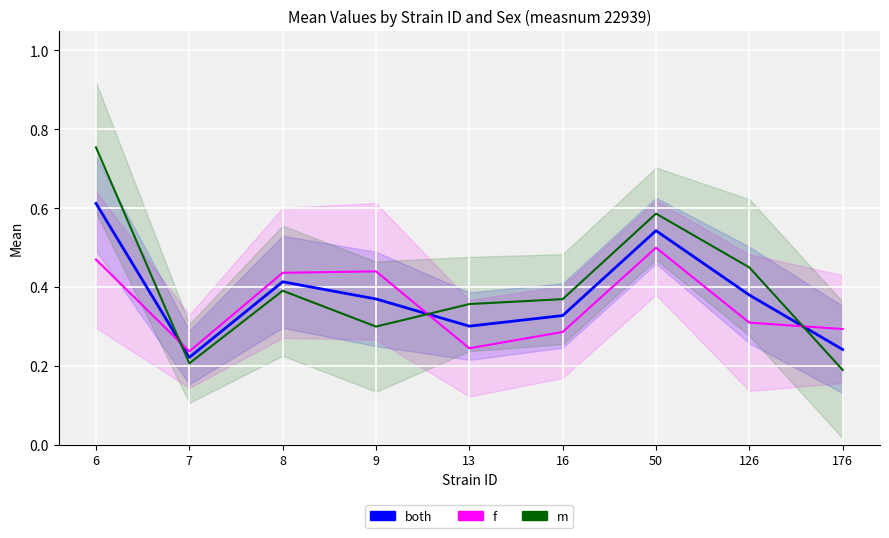

What is the highest value of the f series?

0.5